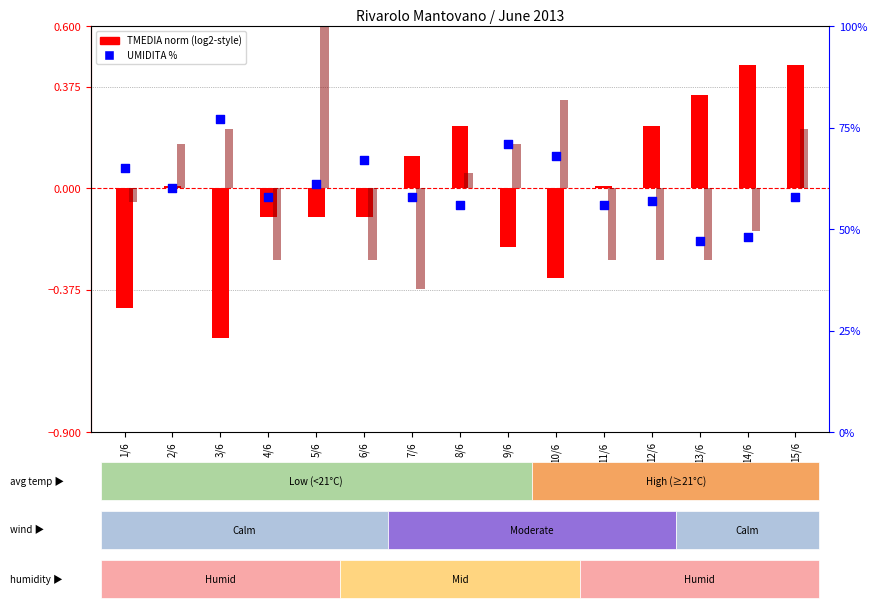

Approximately how many times larger is the value at 1/6 compared to 8/6?

1.2